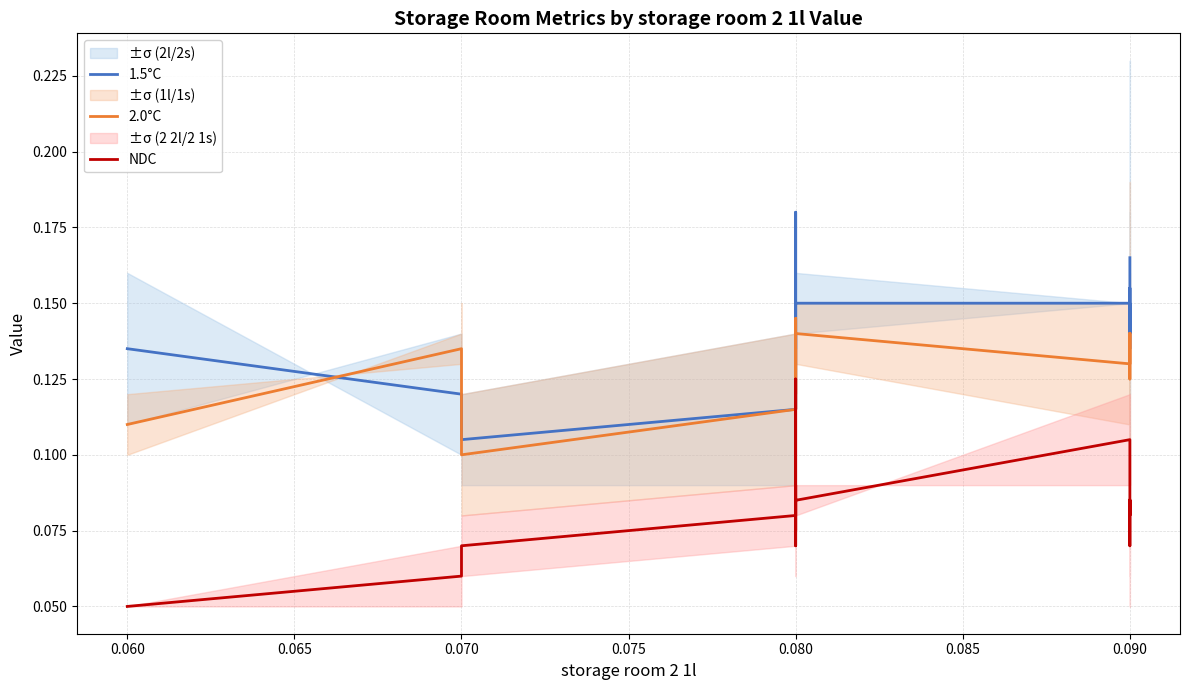

At which category is the sum across all series the highest?

0.080